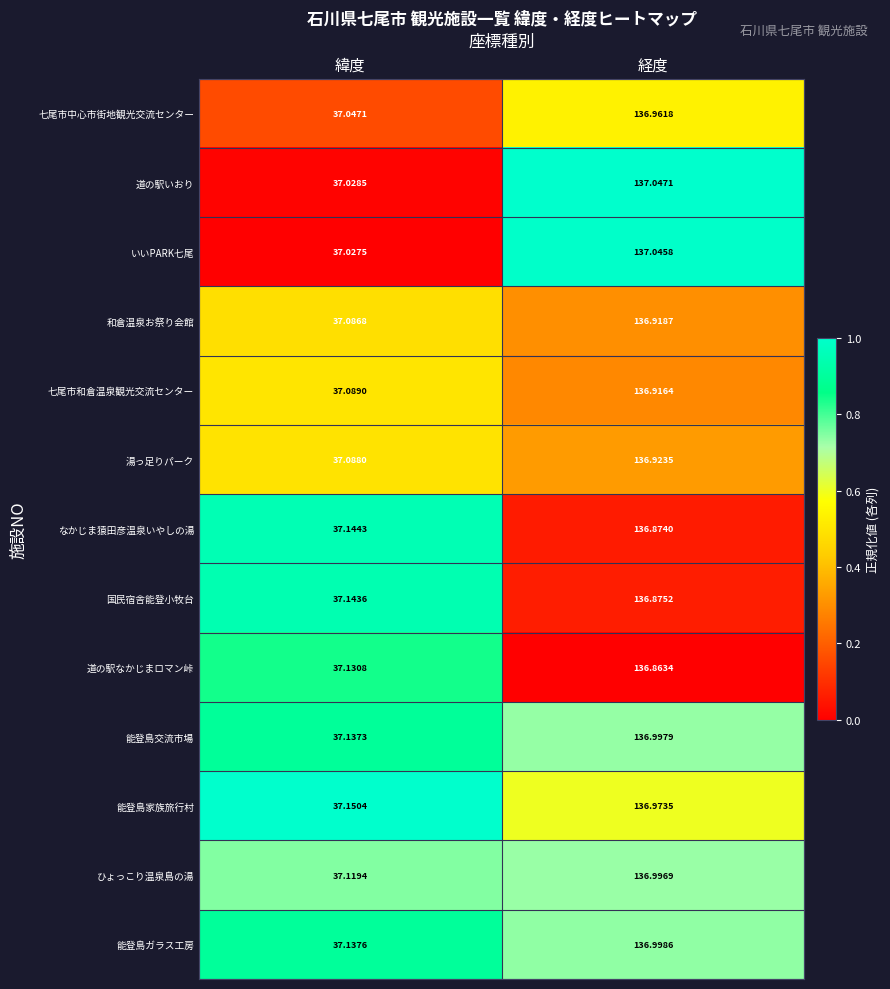

Which series changed the most between 緯度 and 経度?

道の駅いおり